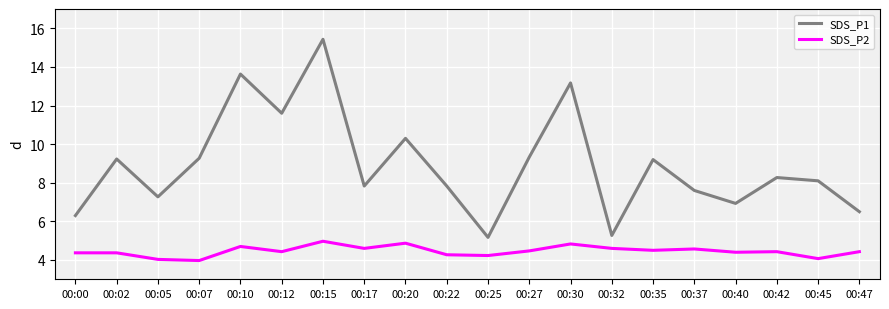

Which series has the largest total across all categories?

SDS_P1